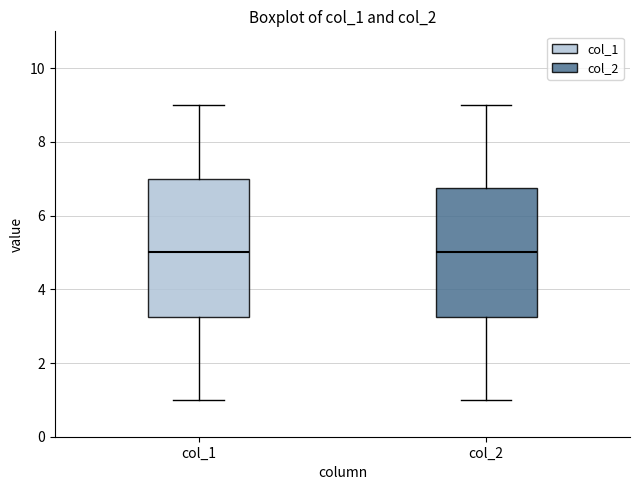

Where does the median line of the box for col_2 sit on the y-axis? The values are not printed on the chart, so give them approximately, as read against the axis.

5.0